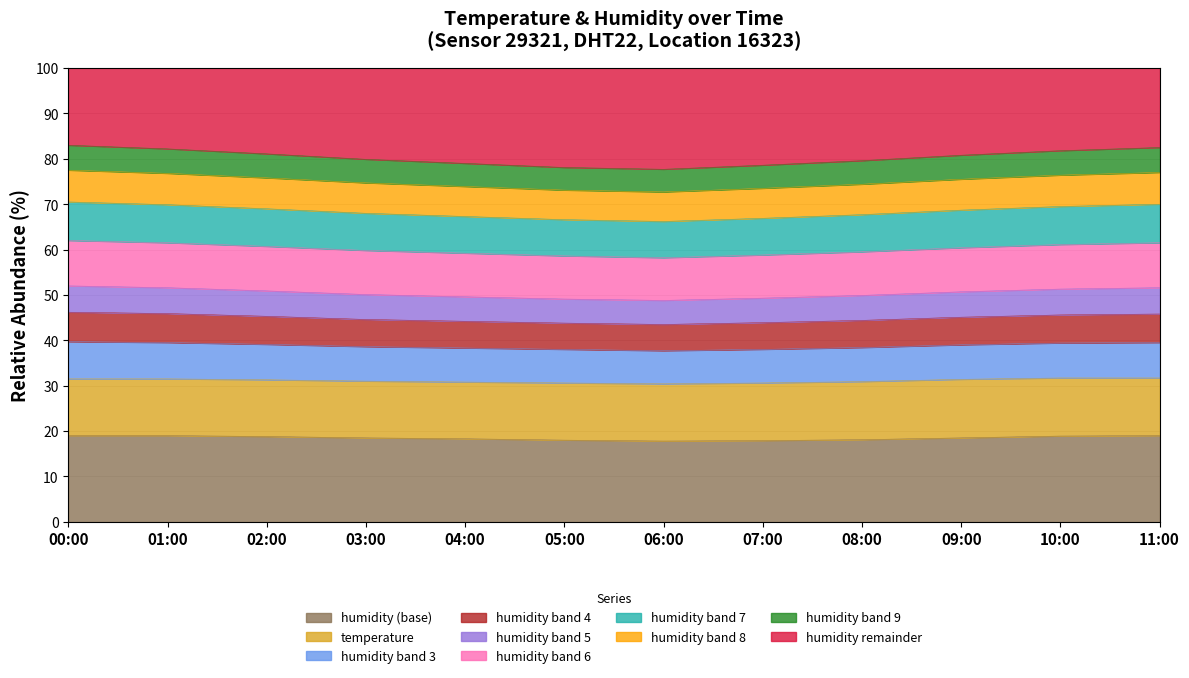

Reading left to right, what are all the values shown in this chart?

62.0	61.5	60.7	59.8	59.2	58.6	58.2	58.8	59.5	60.4	61.1	61.5